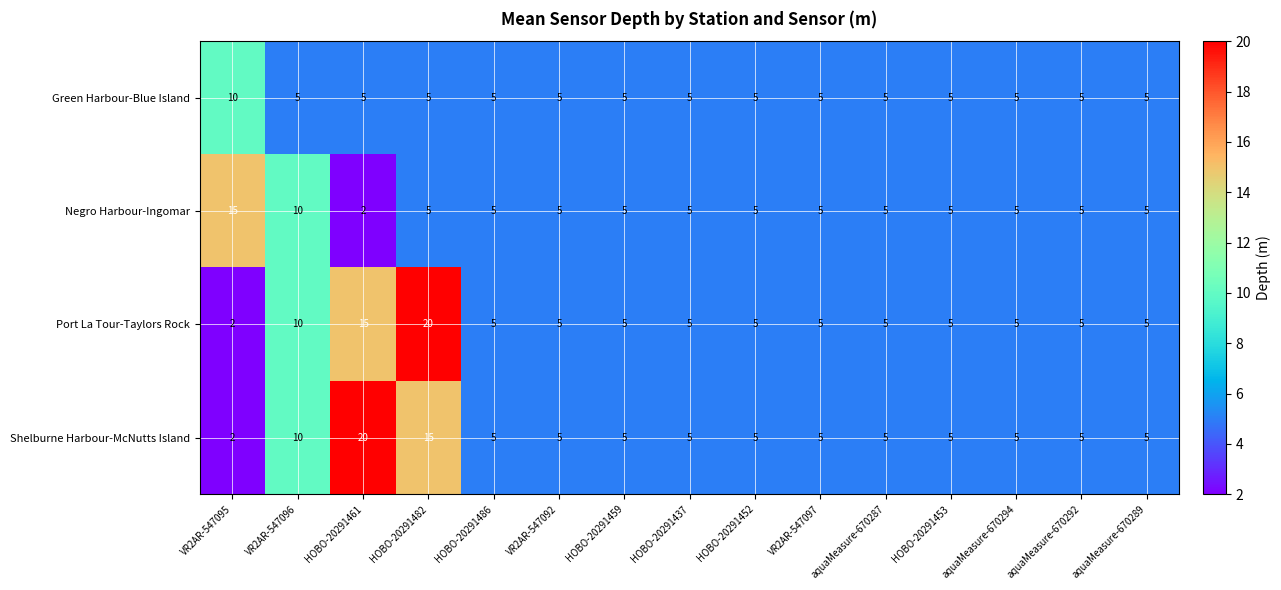

What is the maximum value shown in the chart?

20